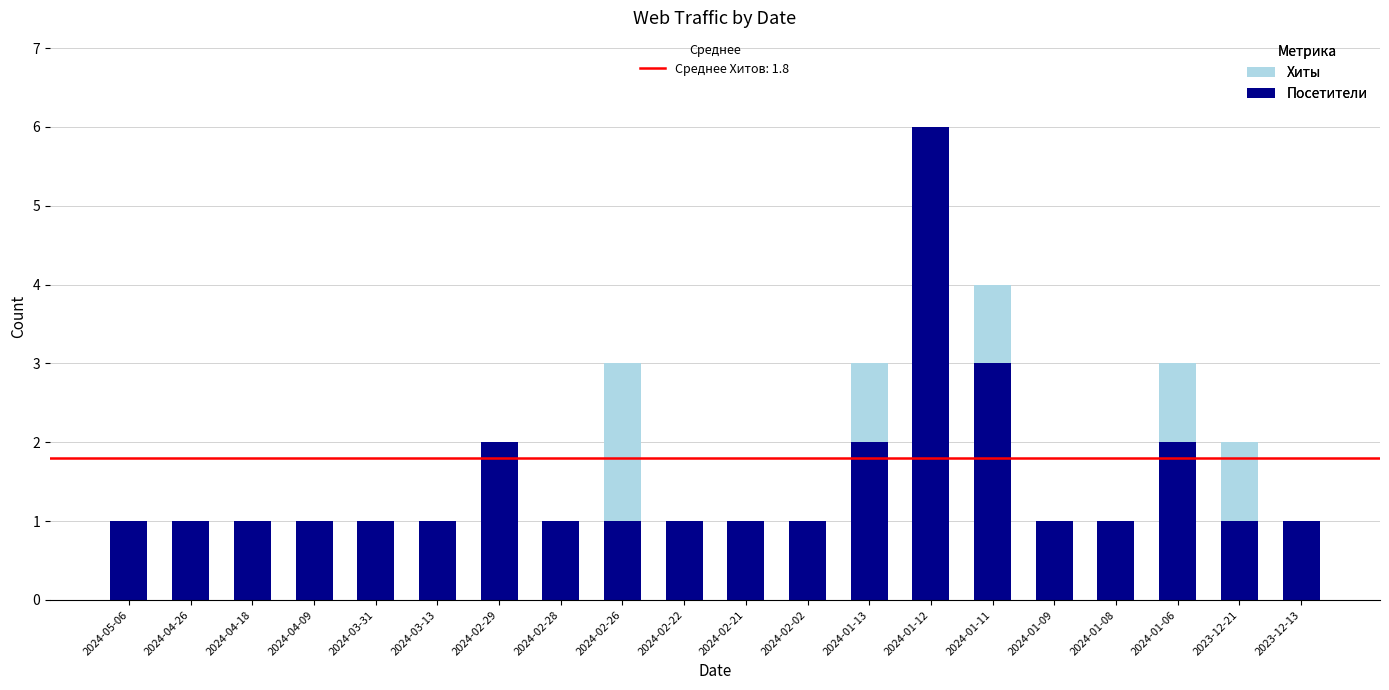

Between 2024-02-29 and 2024-01-13, which series saw the biggest shift?

Хиты